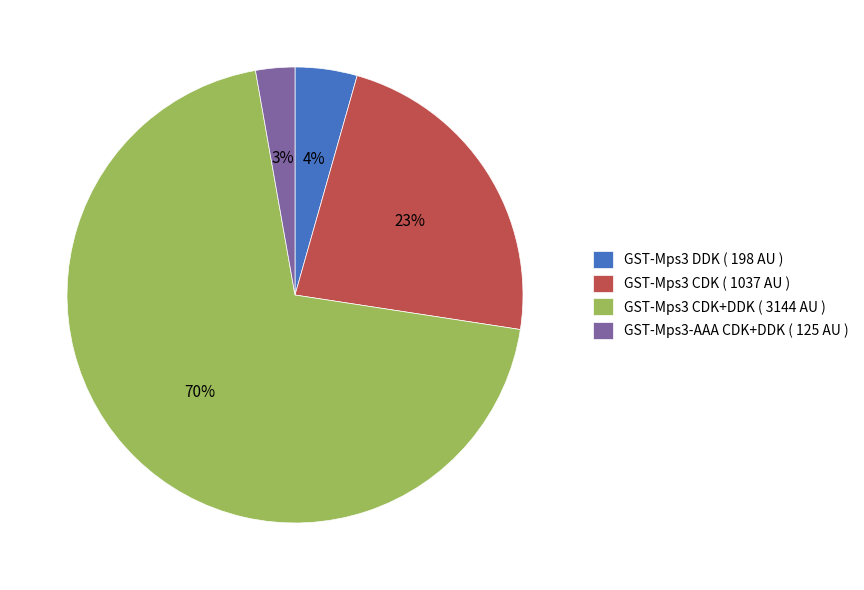

To the nearest percent, what portion does GST-Mps3 CDK+DDK ( 3144 AU ) represent?

70%